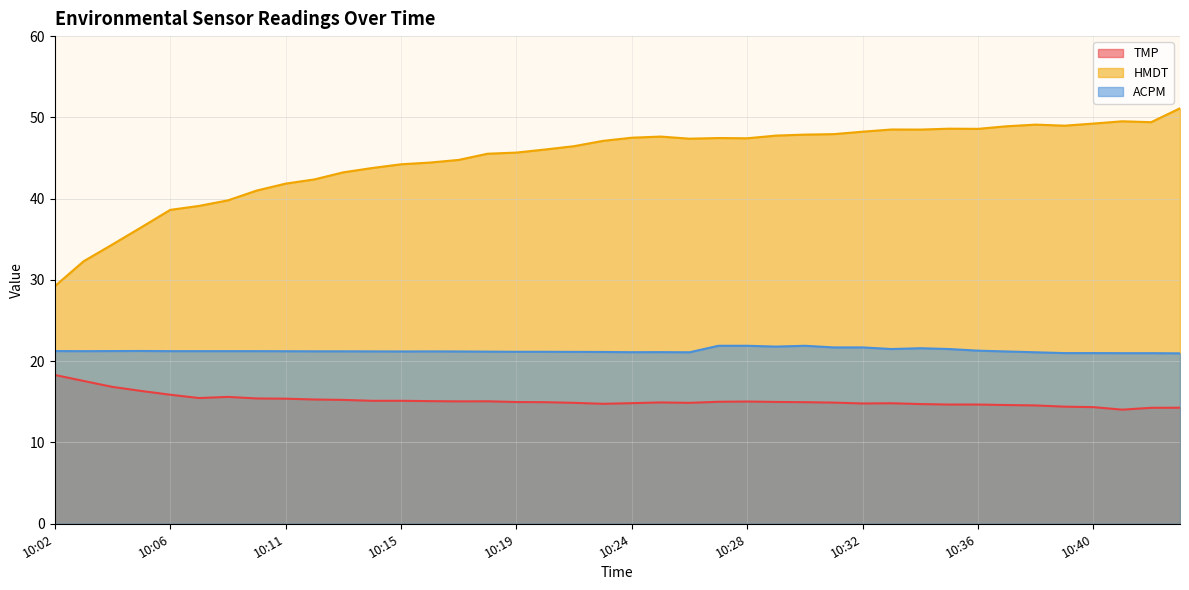

Which series changed the most between 10:20 and 10:41?

HMDT